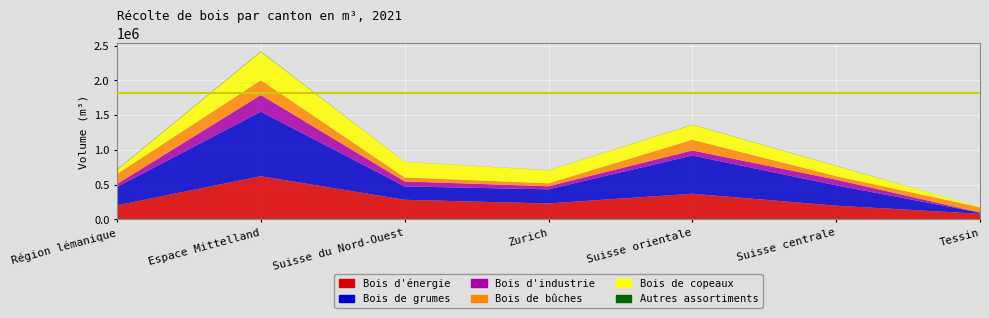

Reading left to right, transcribe all the data shown in this chart.

Bois d'énergie: 202554	620759	281723	229100	368624	196942	80526
Bois de grumes: 265325	928841	192542	203230	550019	292913	17040
Bois d'industrie: 41846	238647	71185	43840	72158	81667	733
Bois de bûches: 143692	212262	57839	42965	154227	50499	76149
Bois de copeaux: 58862	408497	223884	186135	214397	146443	4377
Autres assortiments: 4788	5221	1315	1285	2553	2507	0